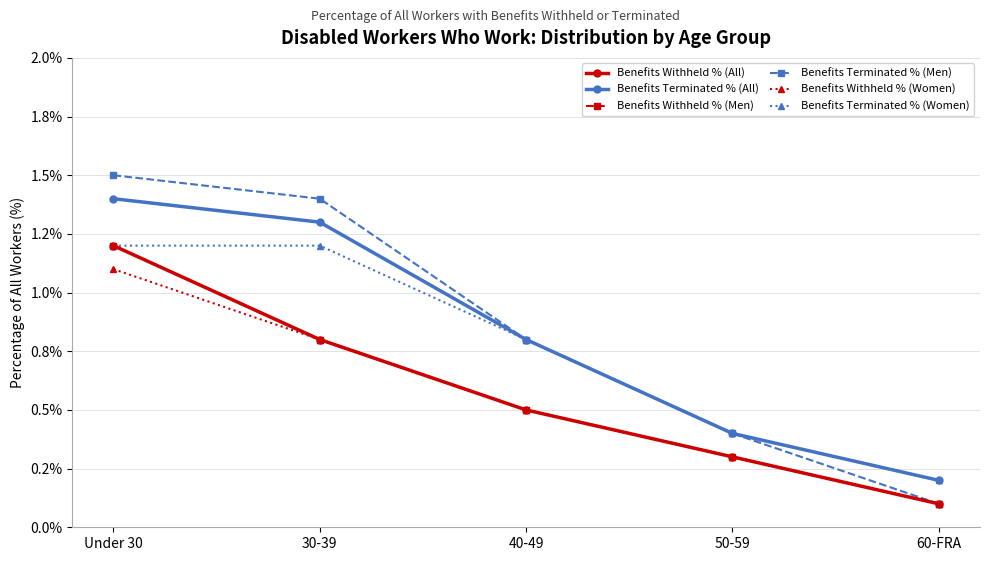

True or false: Benefits Terminated % (All) and Benefits Terminated % (Men) cross at least once.

False